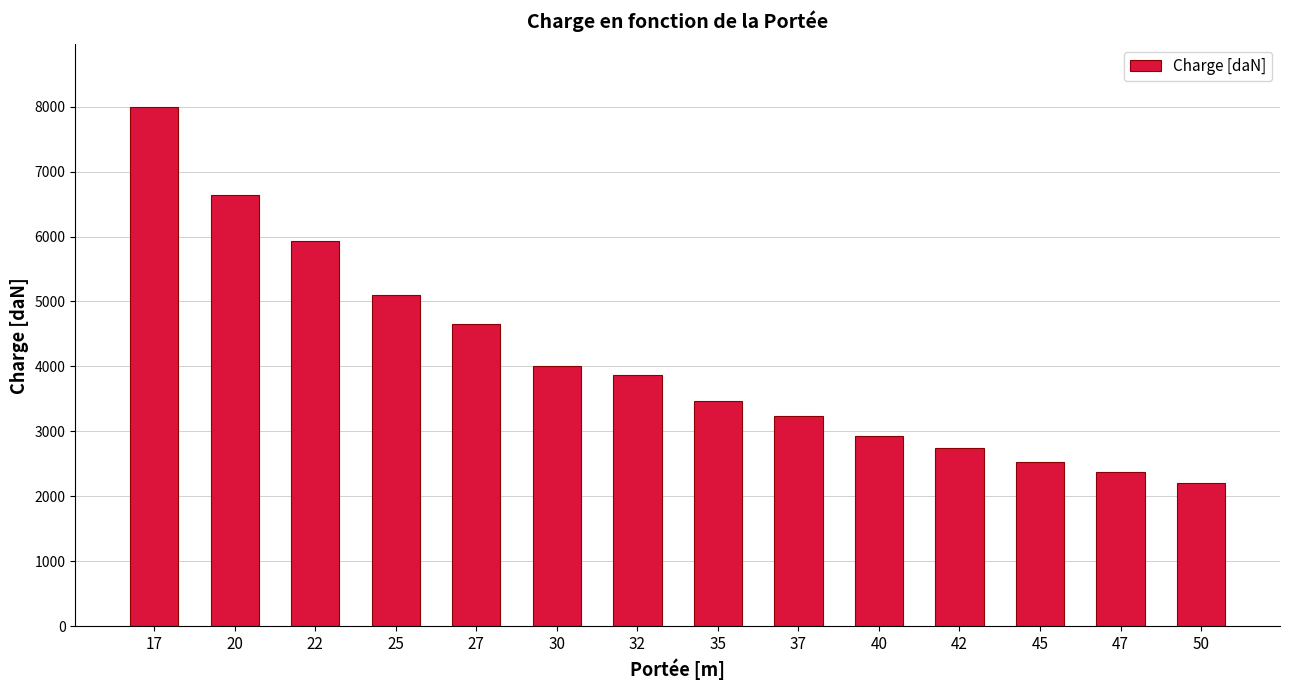

What is the minimum value shown in the chart?

2200